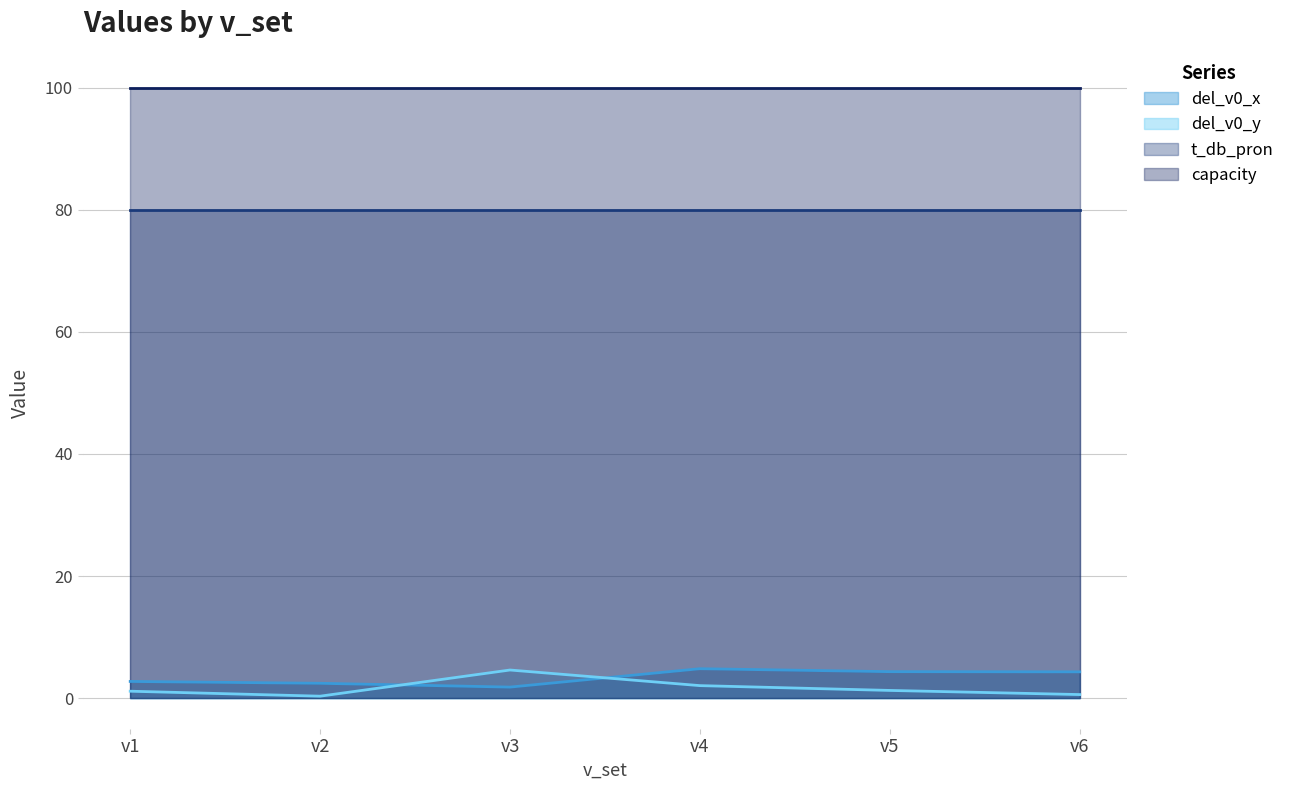

Which series has the largest total across all categories?

capacity